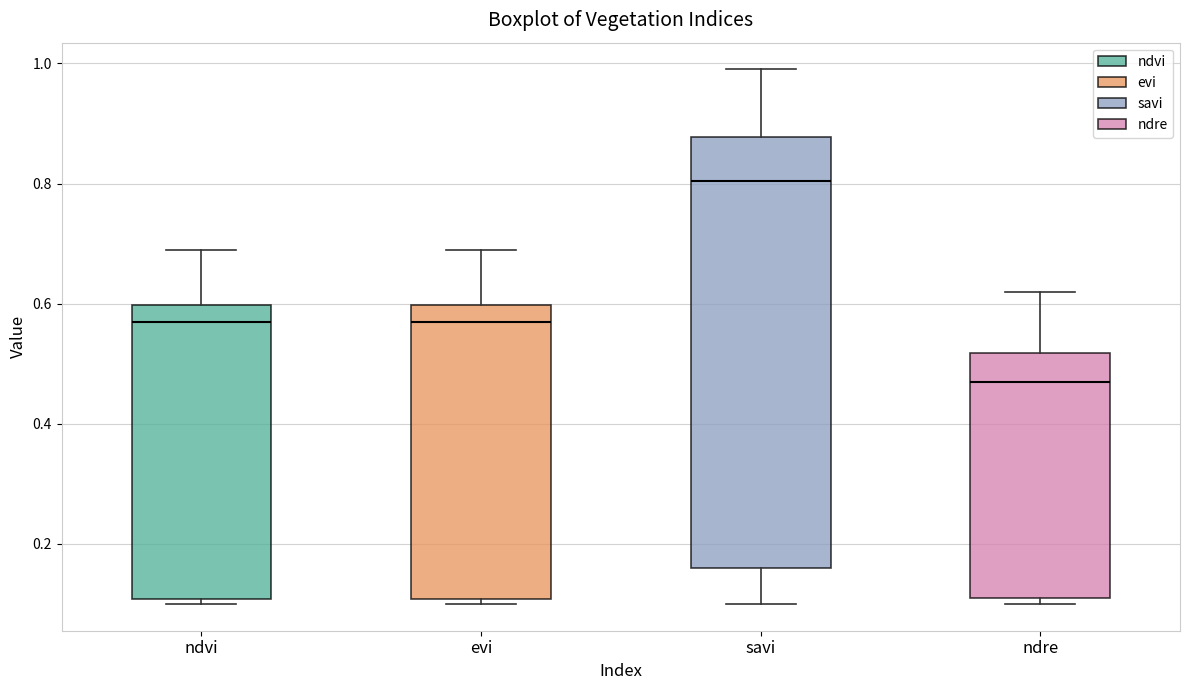

Where is the lower edge of the box for evi on the y-axis? The values are not printed on the chart, so give them approximately, as read against the axis.

0.10